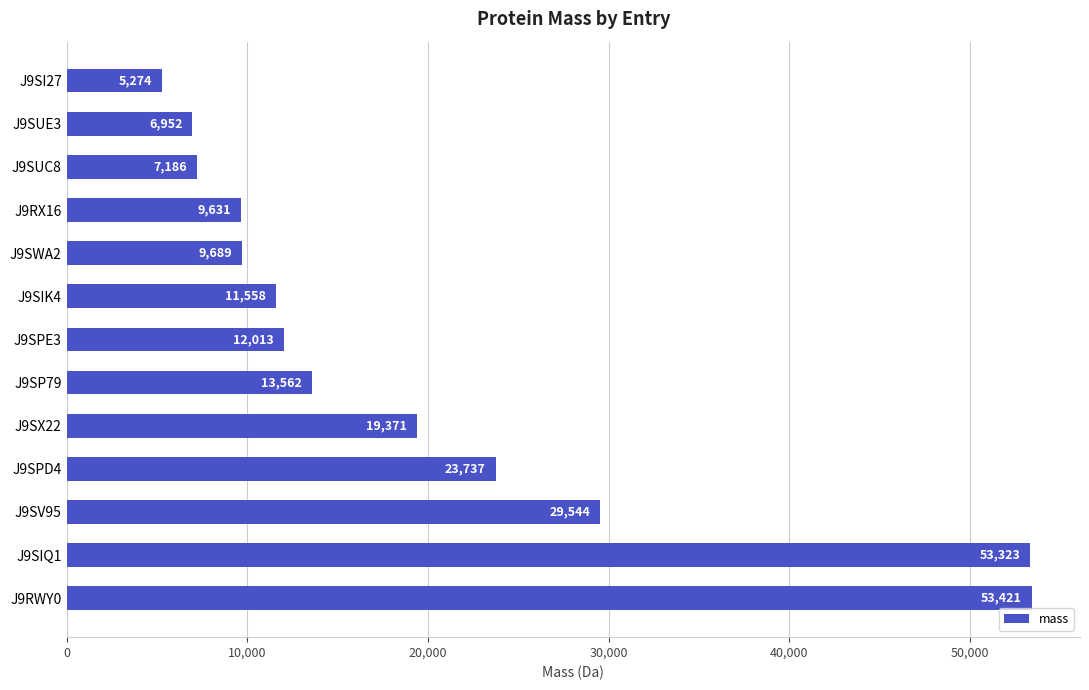

What is the difference between the second highest and second lowest values?

46370.9